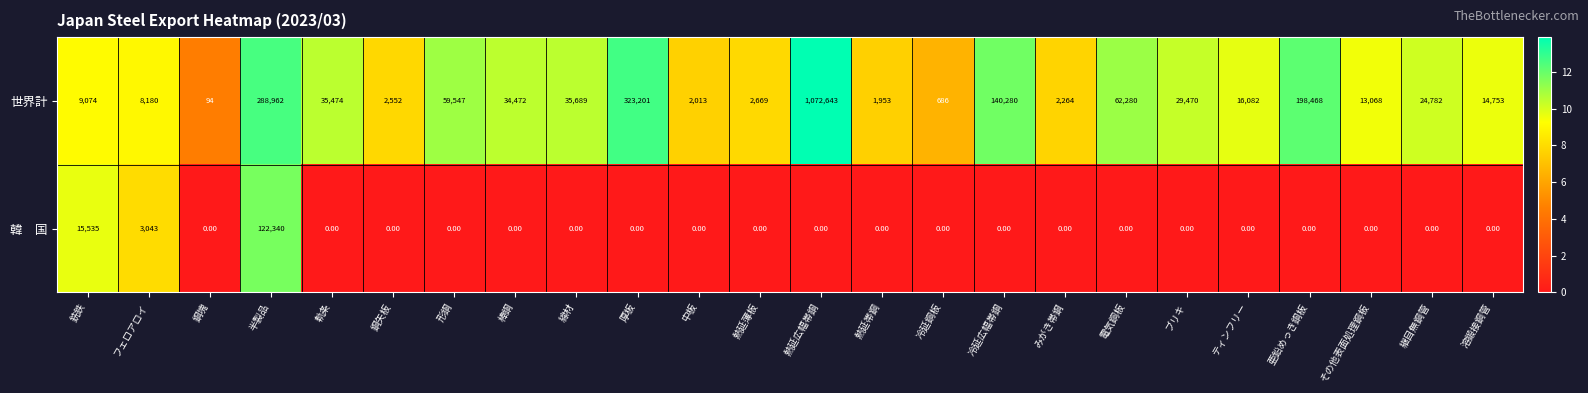

Where is 世界計 nearest to the value 536368?

厚板